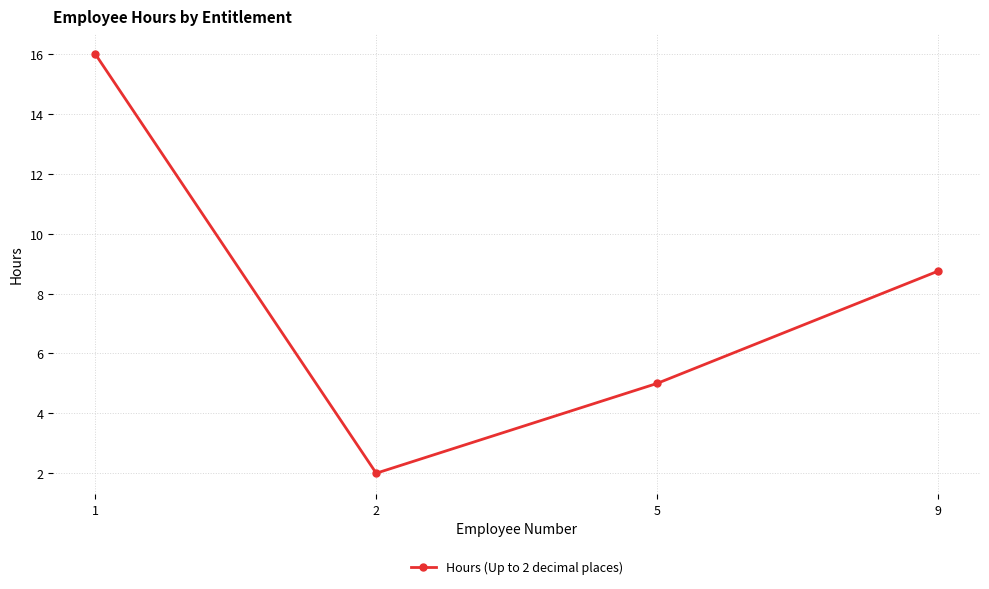

How many lines are shown in the chart?

1